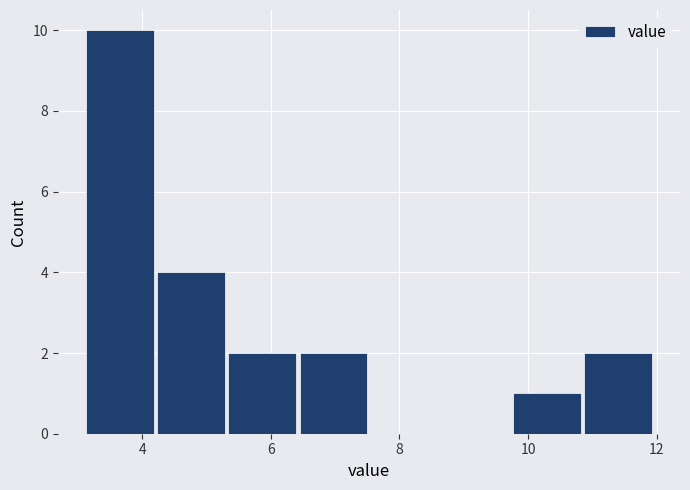

What is the height of the bar covering 6.4 to 7.6 on the x-axis? Neither the bar edges nor the heights are printed on the chart, so give them approximately, as read against the axes.

2